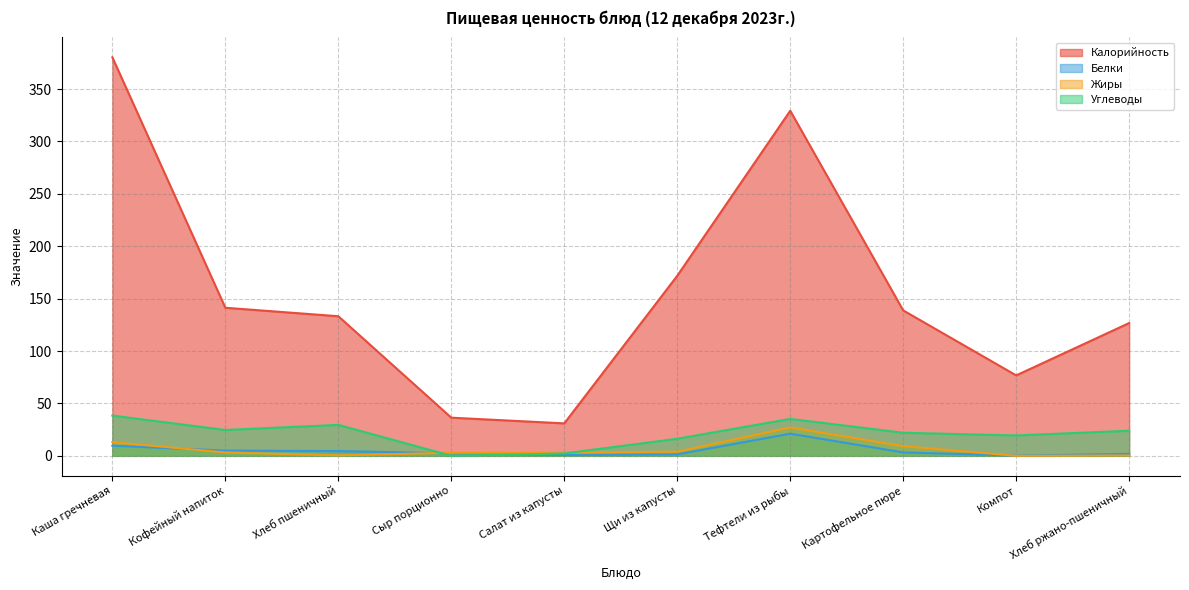

Where do Жиры and Белки first cross each other?

Каша гречневая and Кофейный напиток